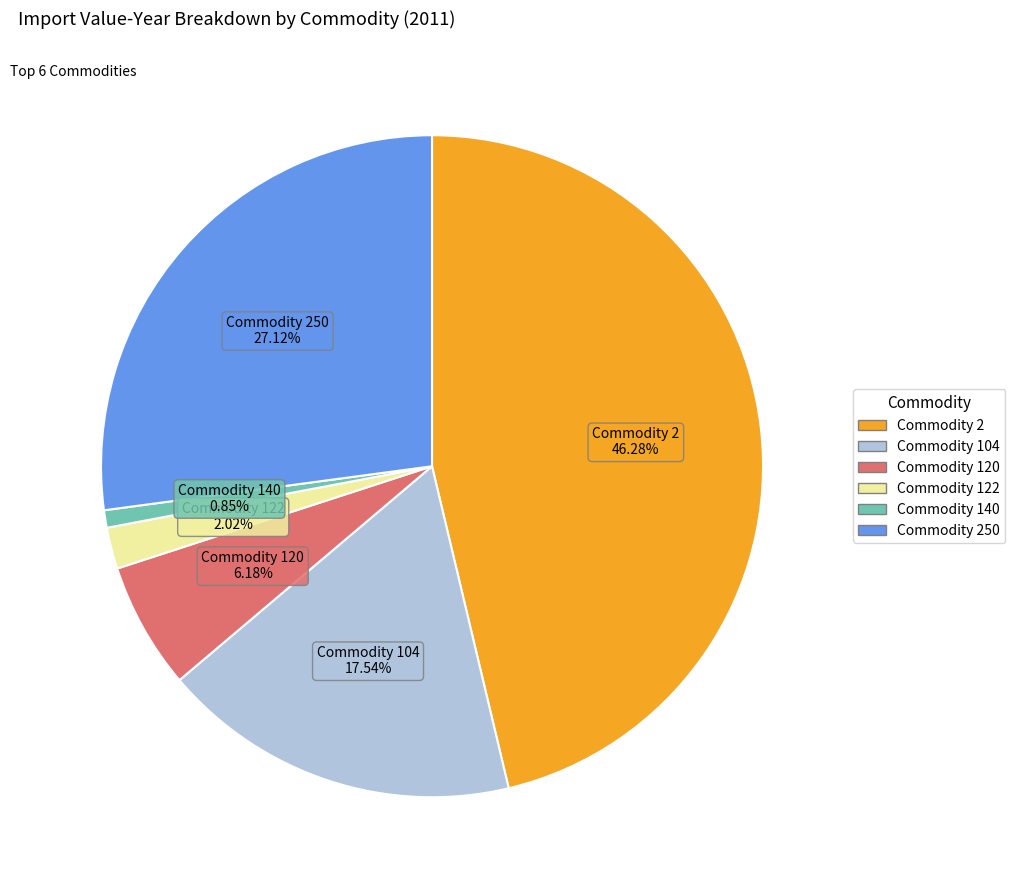

Is there any slice that represents more than half of the pie?

No